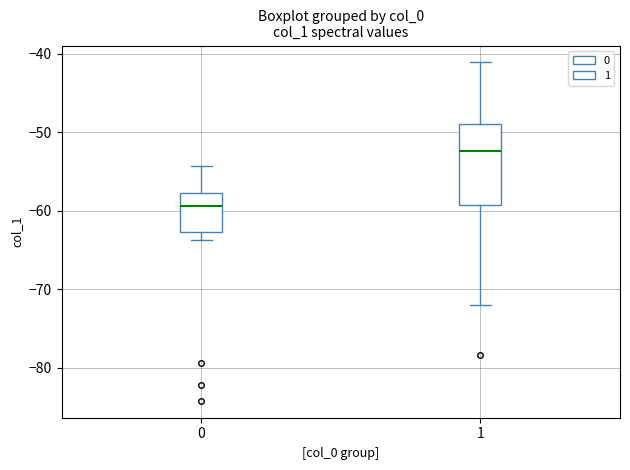

Reading left to right, transcribe this box plot: for each box, give where its median line is, the range the box spans, and where its two whiskers end, as read against the y-axis. The values are not printed on the chart, so give them approximately, as read against the axis.

0: median -59, box -63 to -58, whiskers -64 to -54
1: median -52, box -59 to -49, whiskers -72 to -41